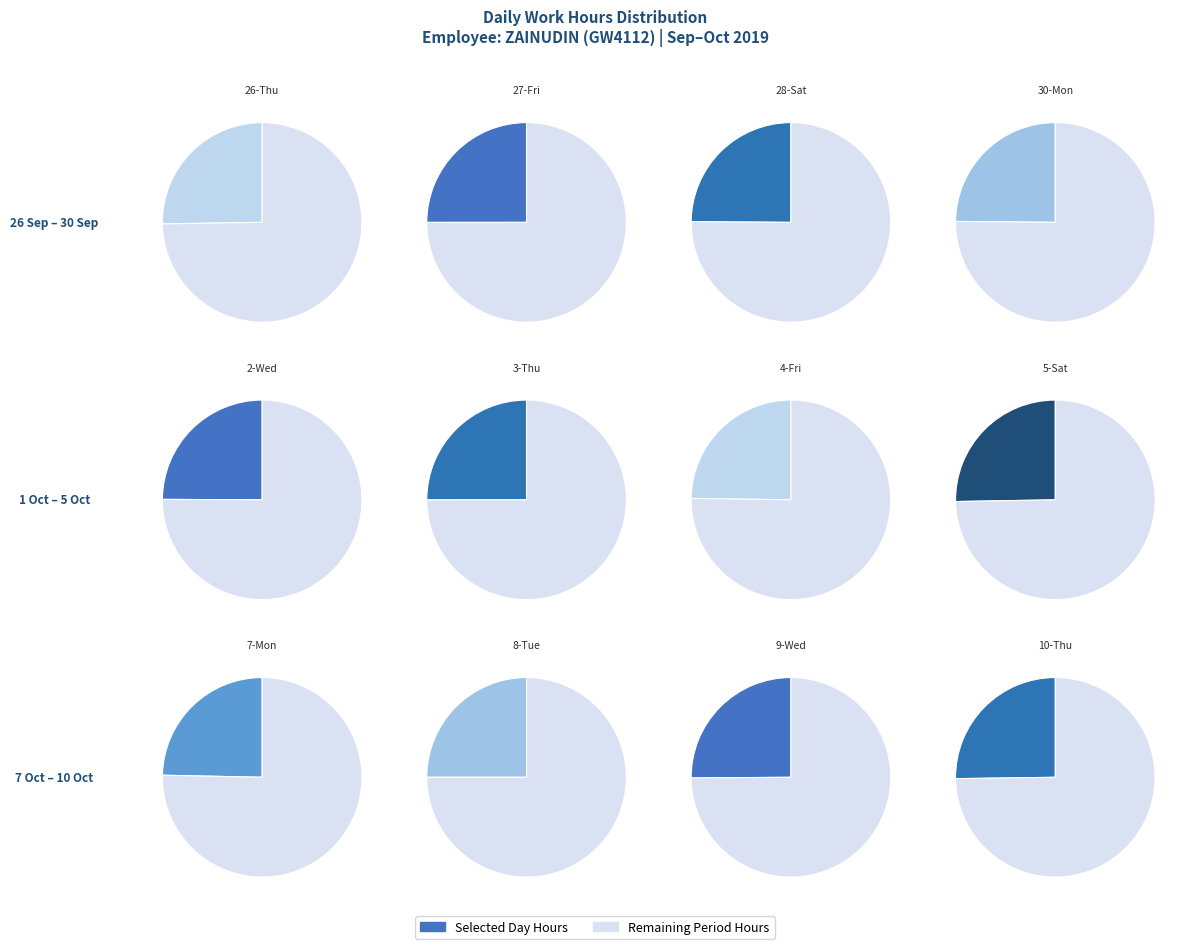

What is the smallest slice in the pie chart?

7-Mon